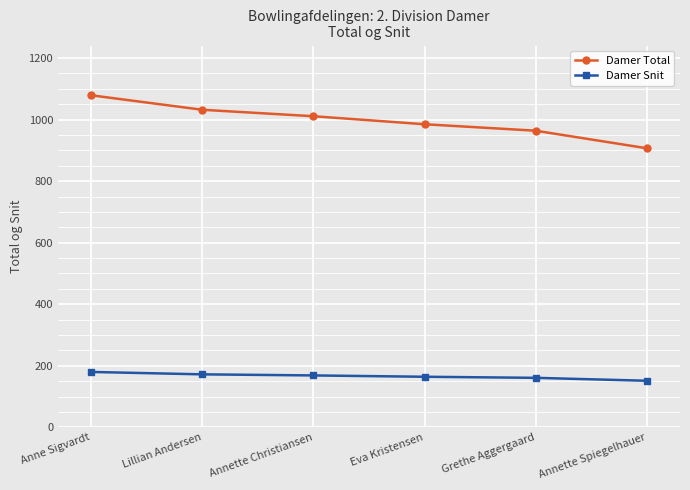

What is the difference between the highest and lowest values at Anne Sigvardt?

899.2